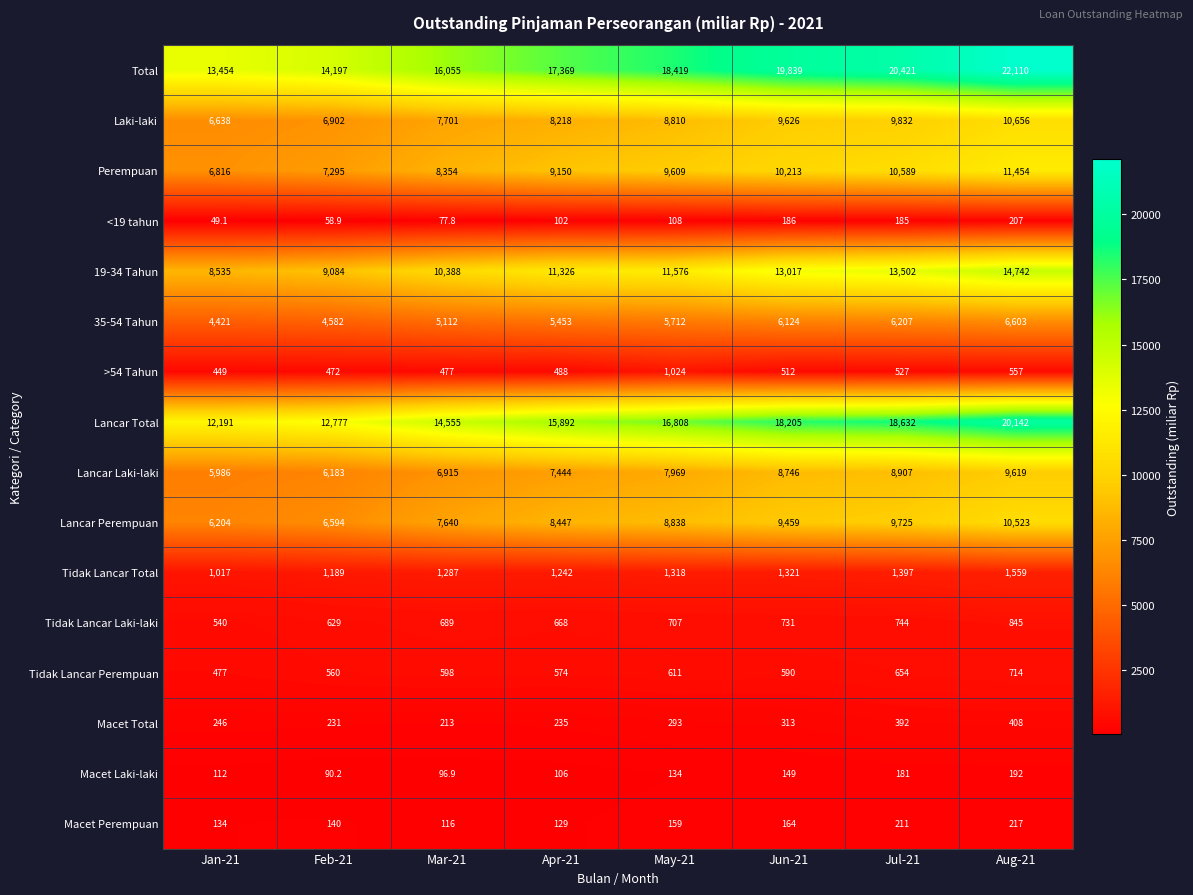

Rank the series by their maximum value, from highest to lowest.

Total, Lancar Total, 19-34 Tahun, Perempuan, Laki-laki, Lancar Perempuan, Lancar Laki-laki, 35-54 Tahun, Tidak Lancar Total, >54 Tahun, Tidak Lancar Laki-laki, Tidak Lancar Perempuan, Macet Total, Macet Perempuan, <19 tahun, Macet Laki-laki